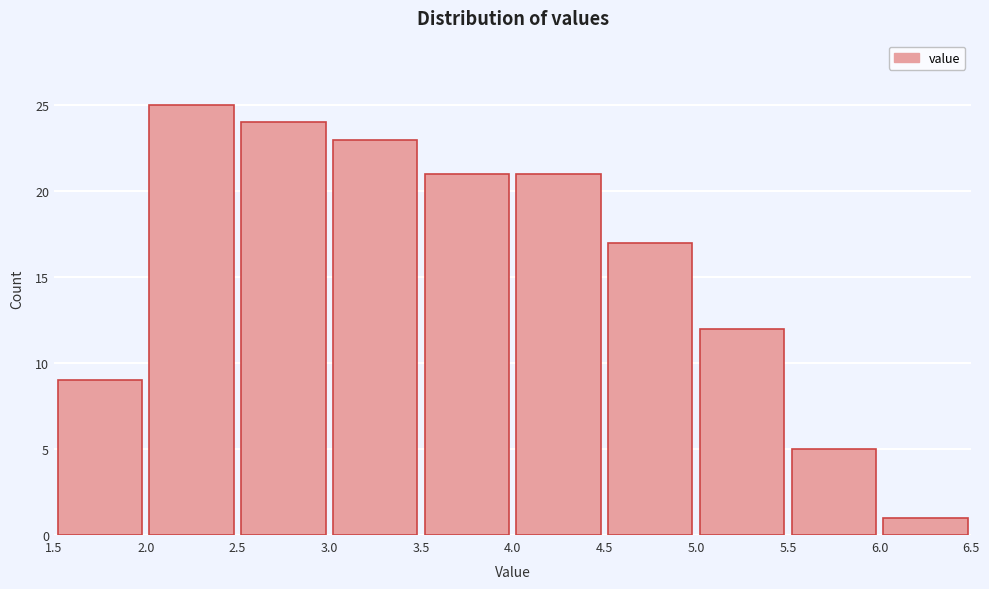

Reading left to right, transcribe this chart: for each bar, give the range it covers on the x-axis and its height. The values are not printed on the chart, so give them approximately, as read against the axis.

1.5 to 2.0: 9
2.0 to 2.5: 25
2.5 to 3.0: 24
3.0 to 3.5: 23
3.5 to 4.0: 21
4.0 to 4.5: 21
4.5 to 5.0: 17
5.0 to 5.5: 12
5.5 to 6.0: 5
6.0 to 6.5: 1